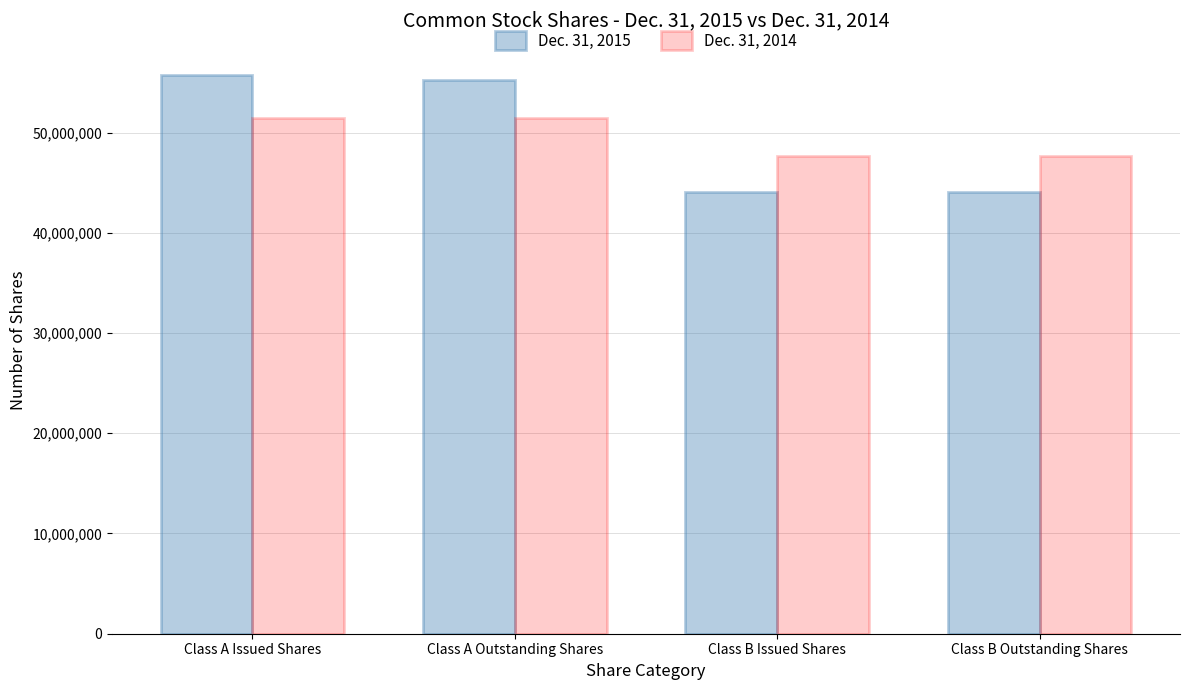

Count the number of categories in the chart.

4